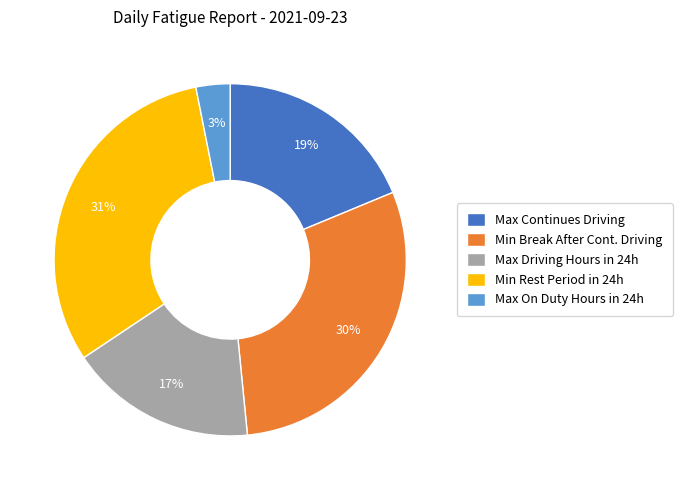

How many slices are in this pie chart?

5